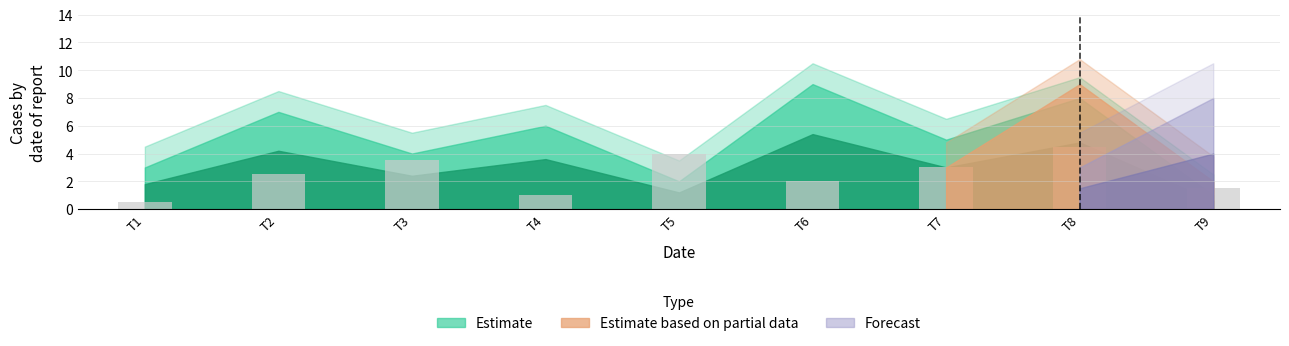

What is the greatest value displayed?

4.5